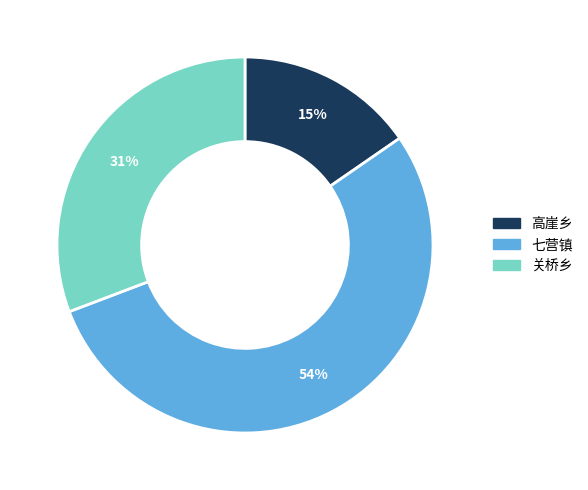

Rank the categories by value from highest to lowest.

七营镇, 关桥乡, 高崖乡